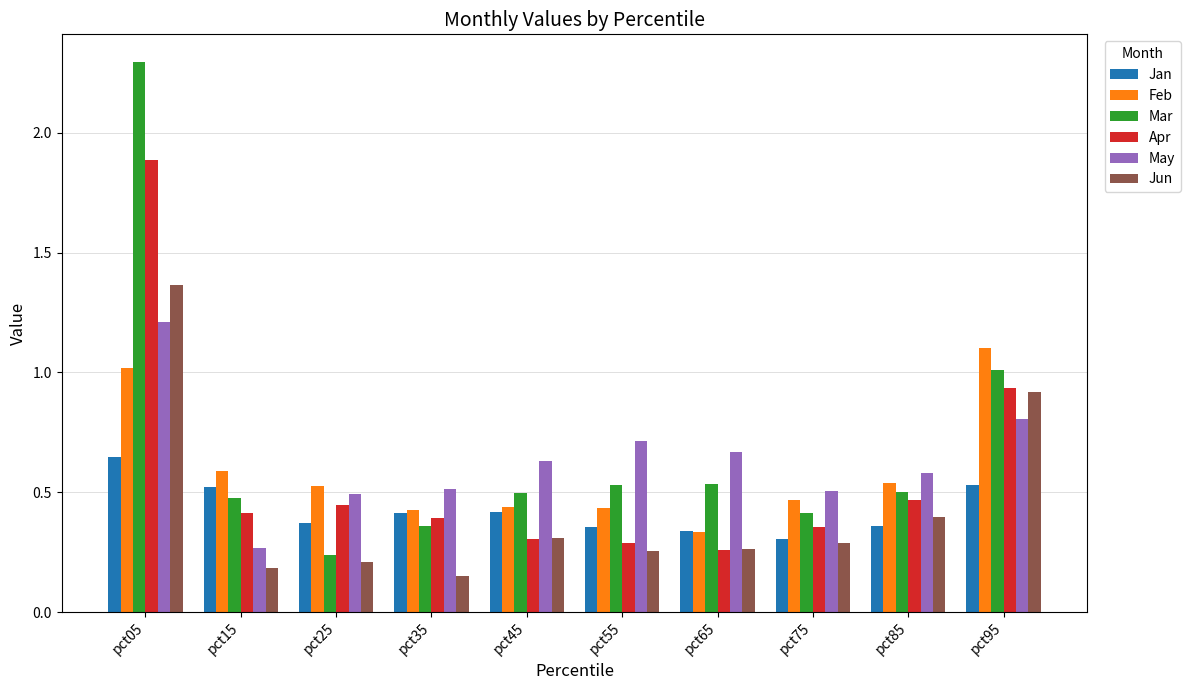

True or false: Apr has a value of 0.4 at pct75.

True